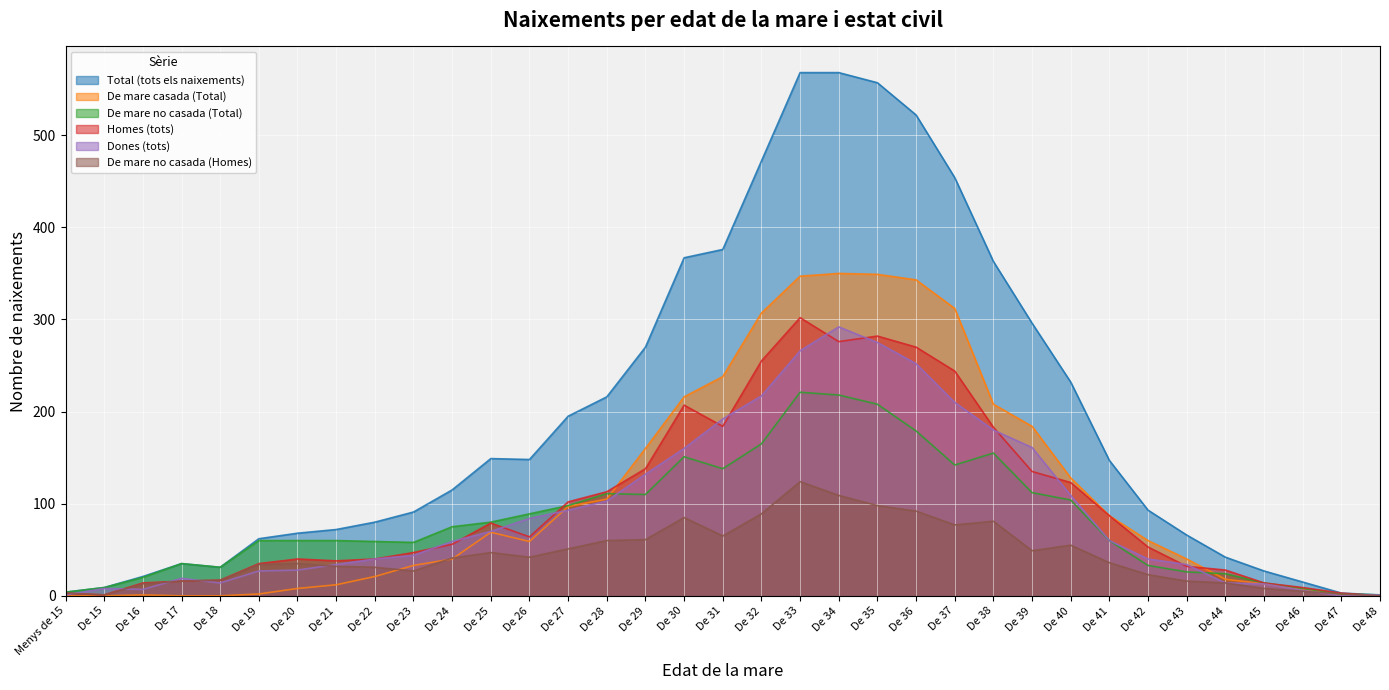

What position from the left is De 40?

27